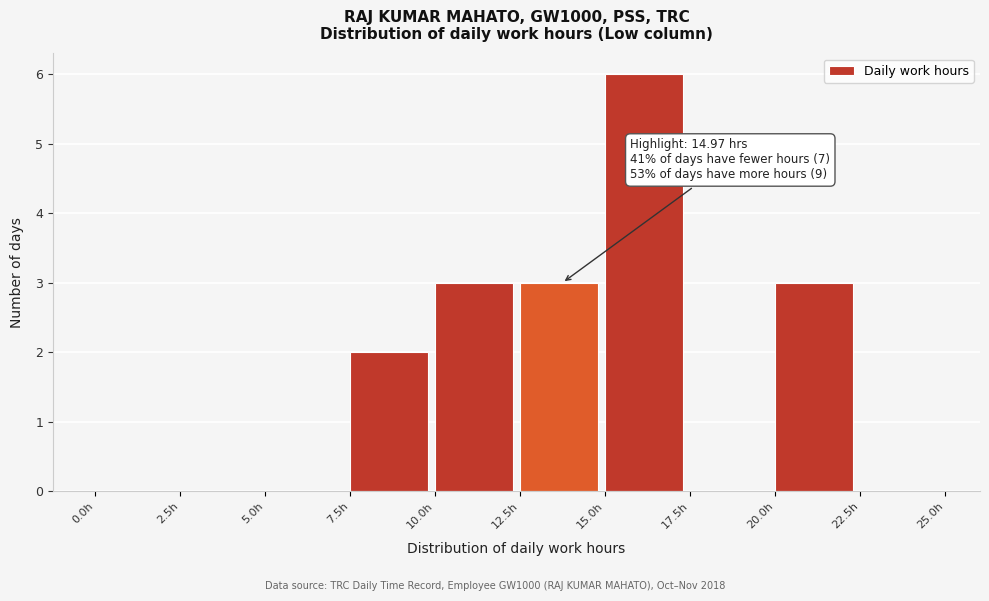

Which range on the x-axis has the tallest bar?

15.0 to 17.5